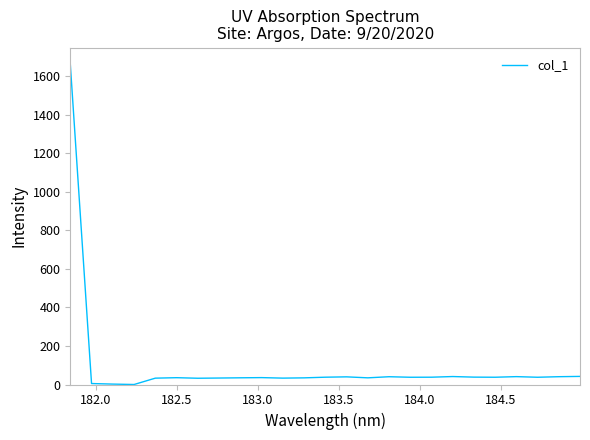

Is this an area chart (filled region under the line)?

No